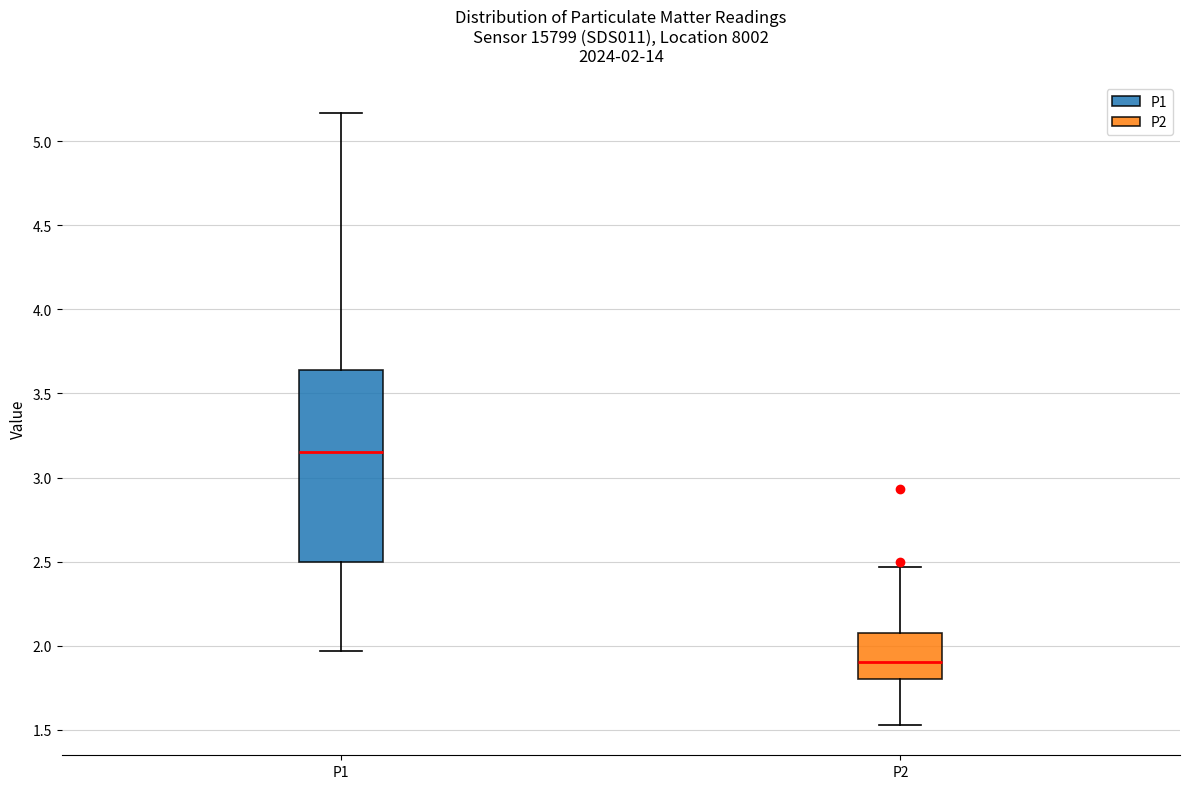

Comparing the boxes themselves (not the whiskers), which one is the tallest?

P1